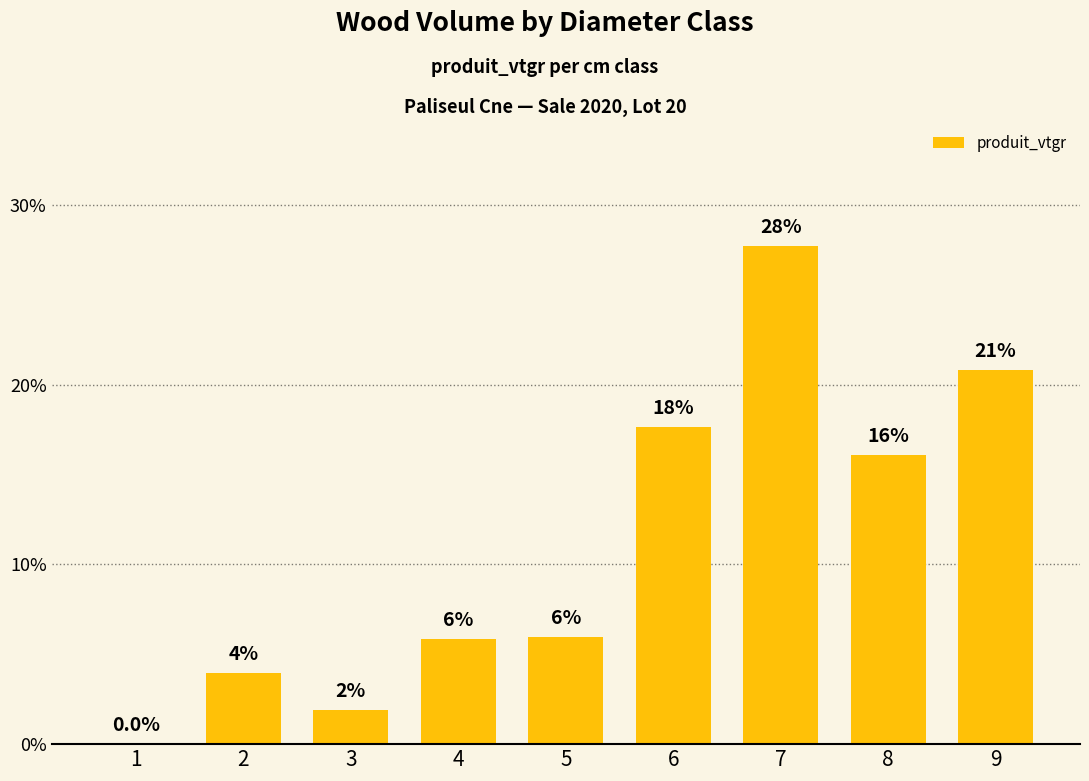

The chart shows a value of 17.7 at 6. True or false?

True